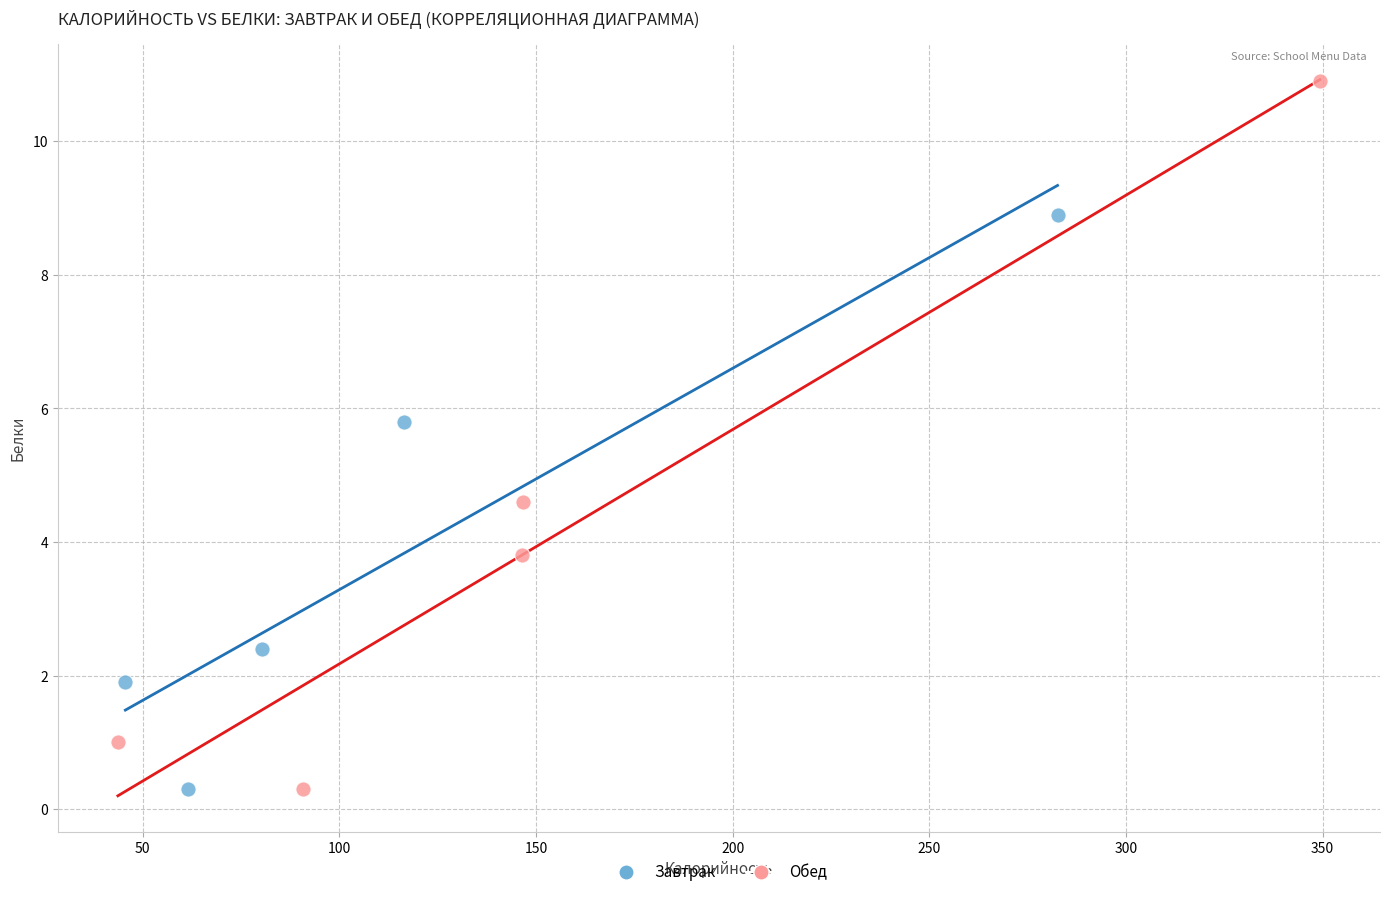

Which series has the largest Y range (max minus min)?

Обед